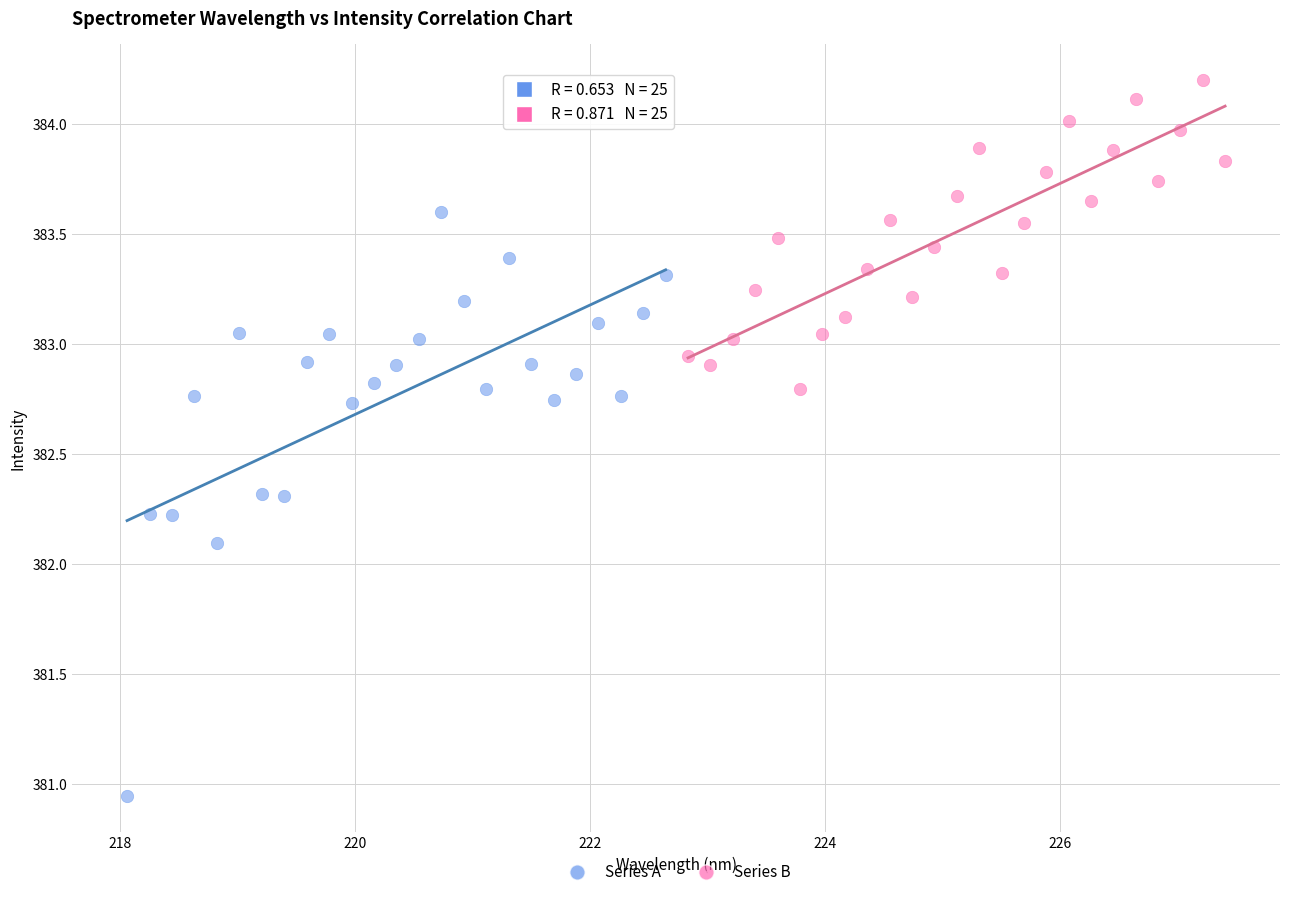

Which series reaches the minimum Y coordinate?

Series A